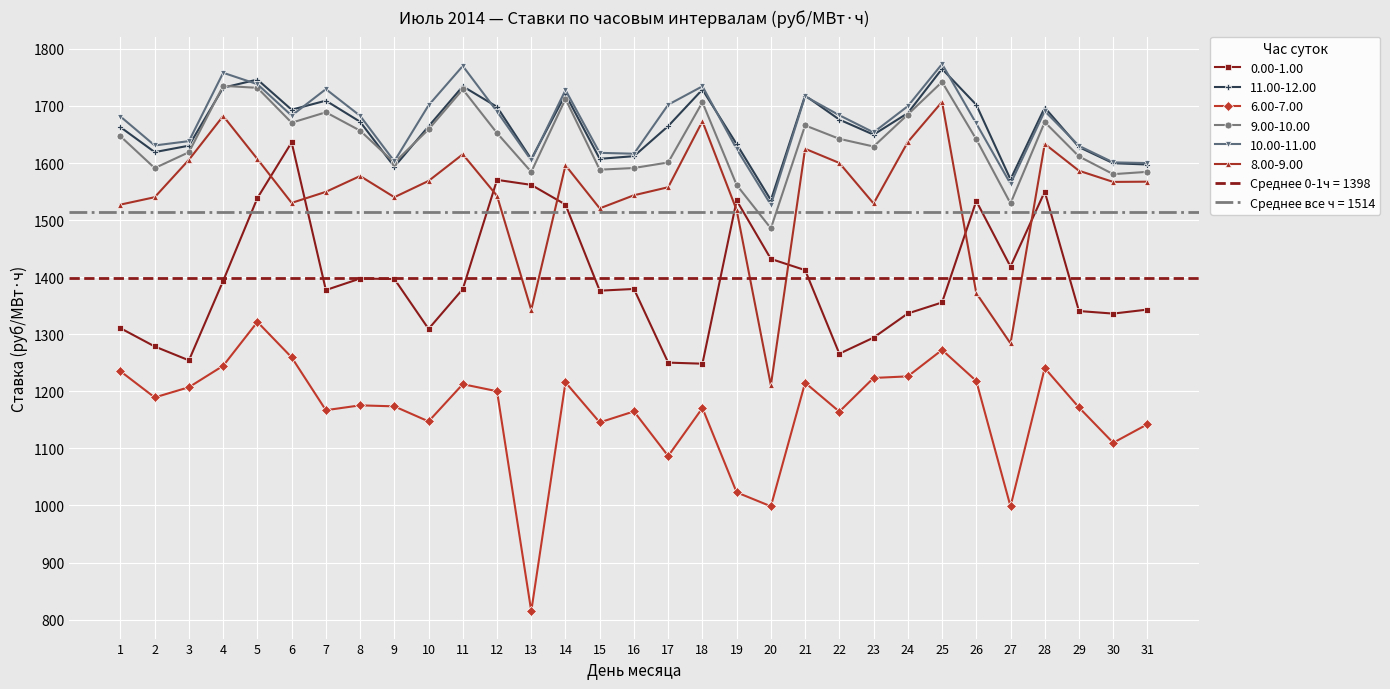

What are all the series names shown in the legend?

0.00-1.00, 11.00-12.00, 6.00-7.00, 9.00-10.00, 10.00-11.00, 8.00-9.00